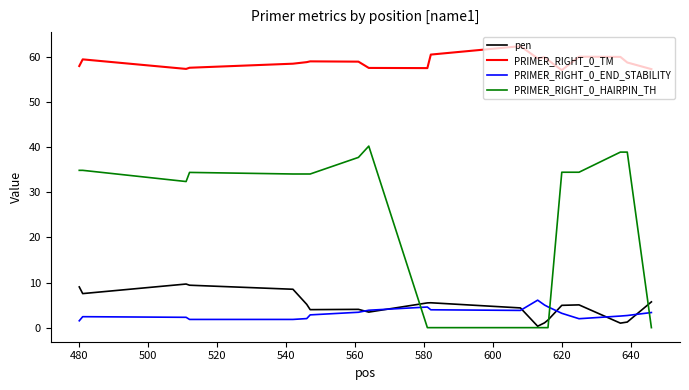

What are all the series names shown in the legend?

pen, PRIMER_RIGHT_0_TM, PRIMER_RIGHT_0_END_STABILITY, PRIMER_RIGHT_0_HAIRPIN_TH